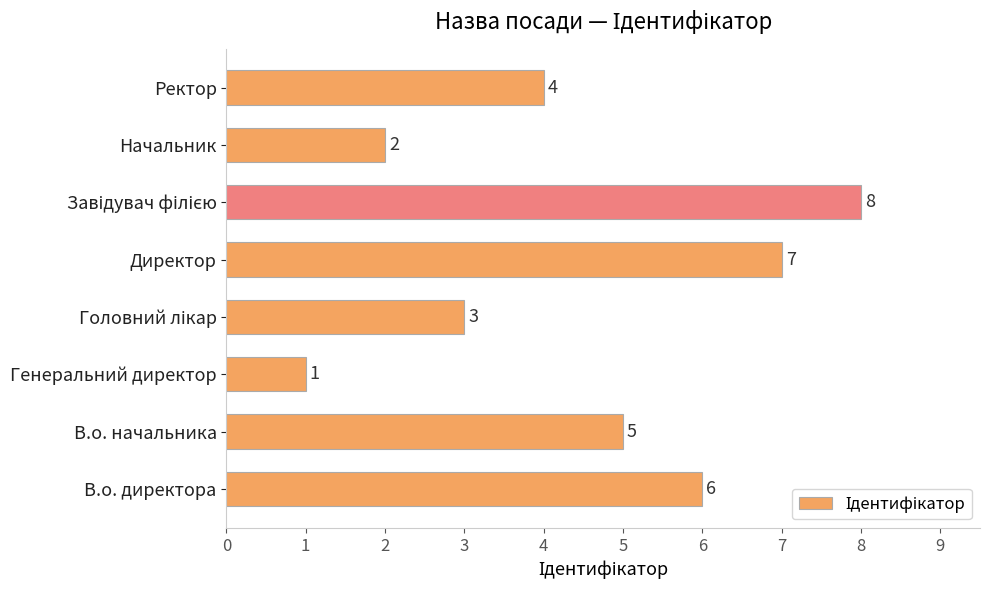

Reading bottom to top, extract all data points from this chart.

6	5	1	3	7	8	2	4